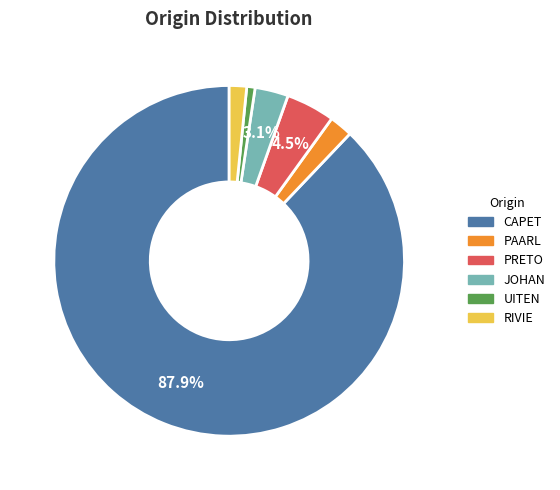

Is there a majority slice in this chart?

Yes